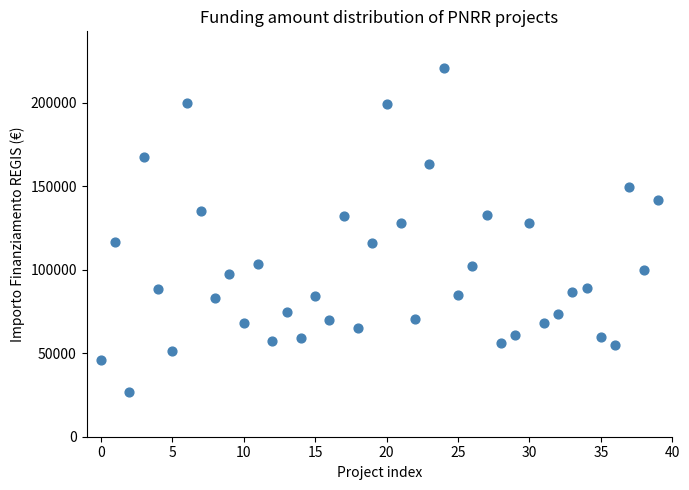

What is the range of Y values (max minus min)?

193933.1